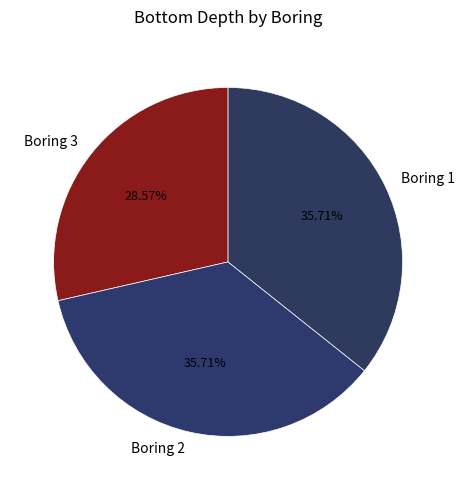

Is there any slice that represents more than half of the pie?

No